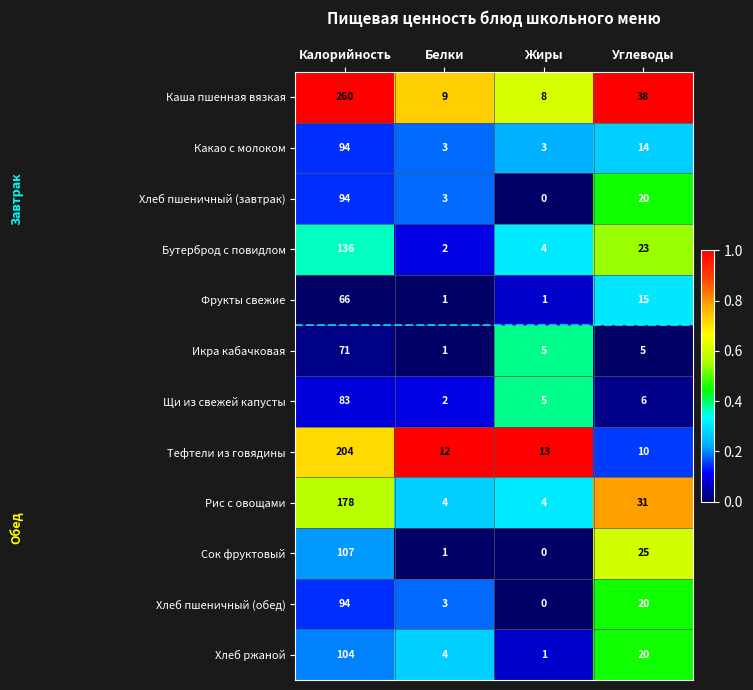

What is the difference between the highest and lowest values at Белки?

11